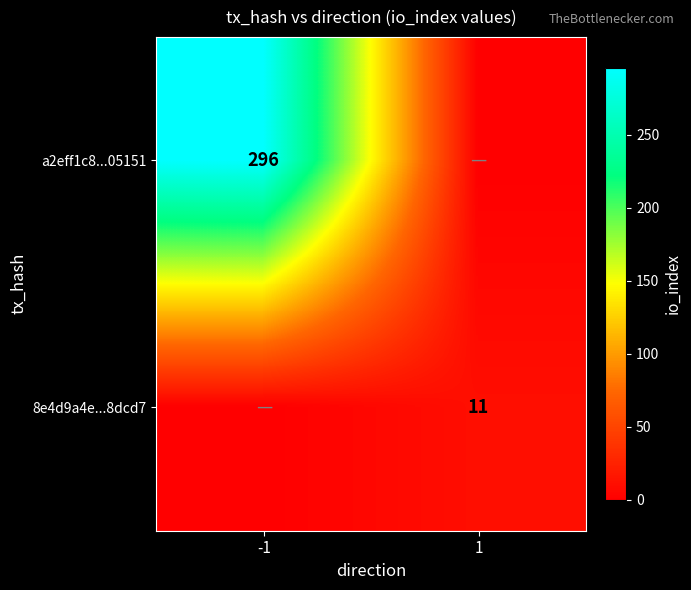

The a2eff1c8...05151 series shows 296 at -1. True or false?

True